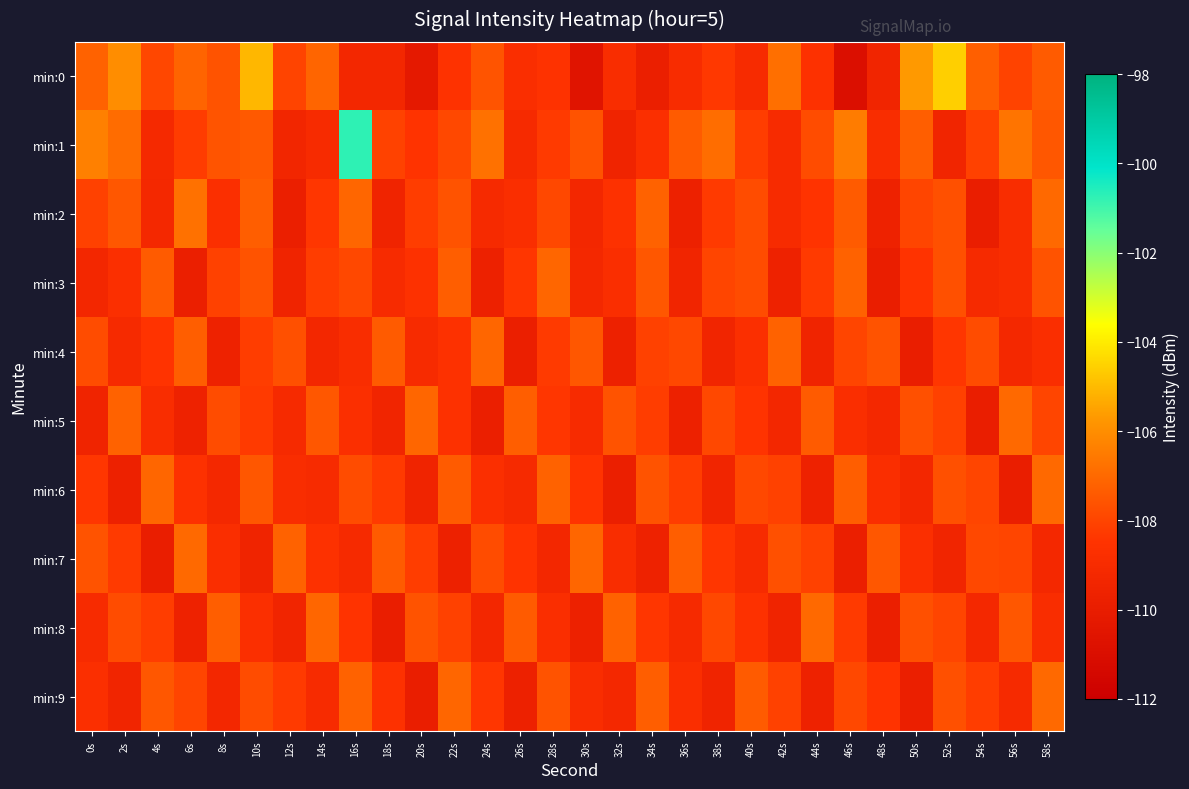

At which category is the sum across all series the highest?

16s